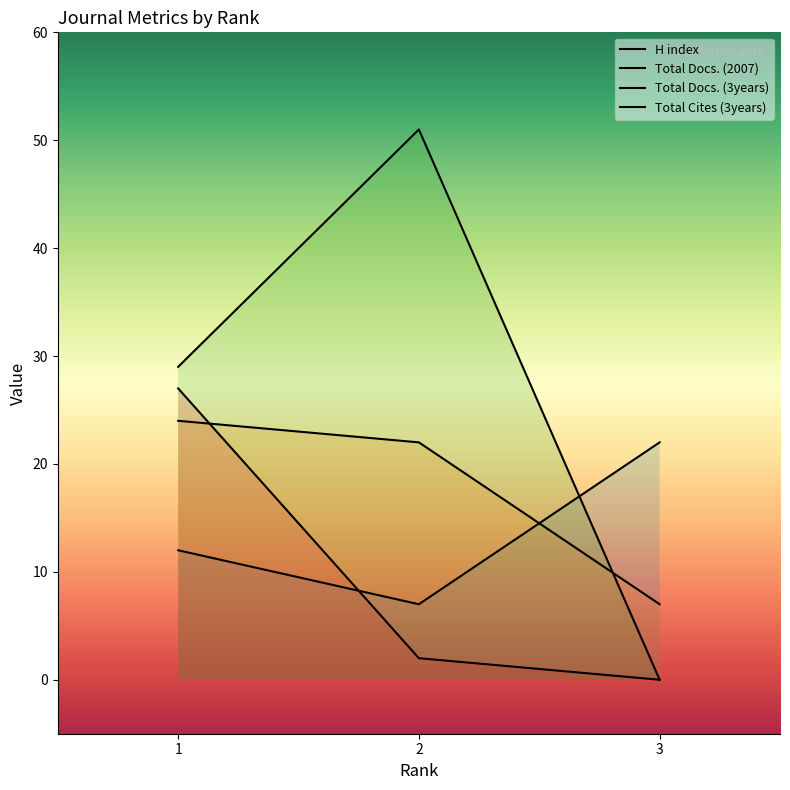

Does the chart have visible grid lines?

No